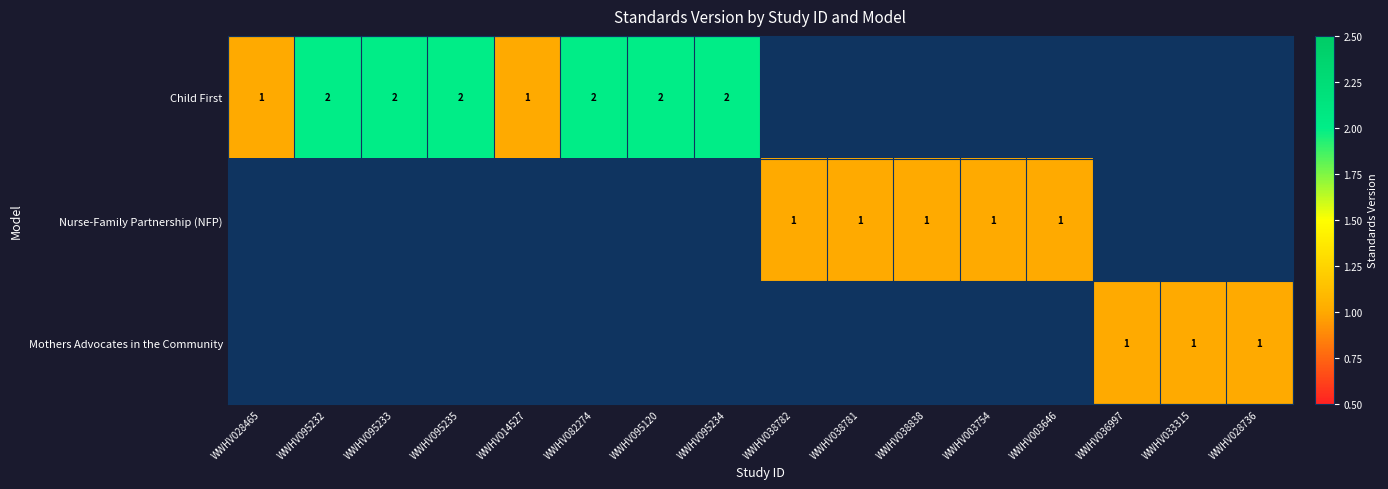

True or false: Child First has a value of 1 at WWHV082274.

False